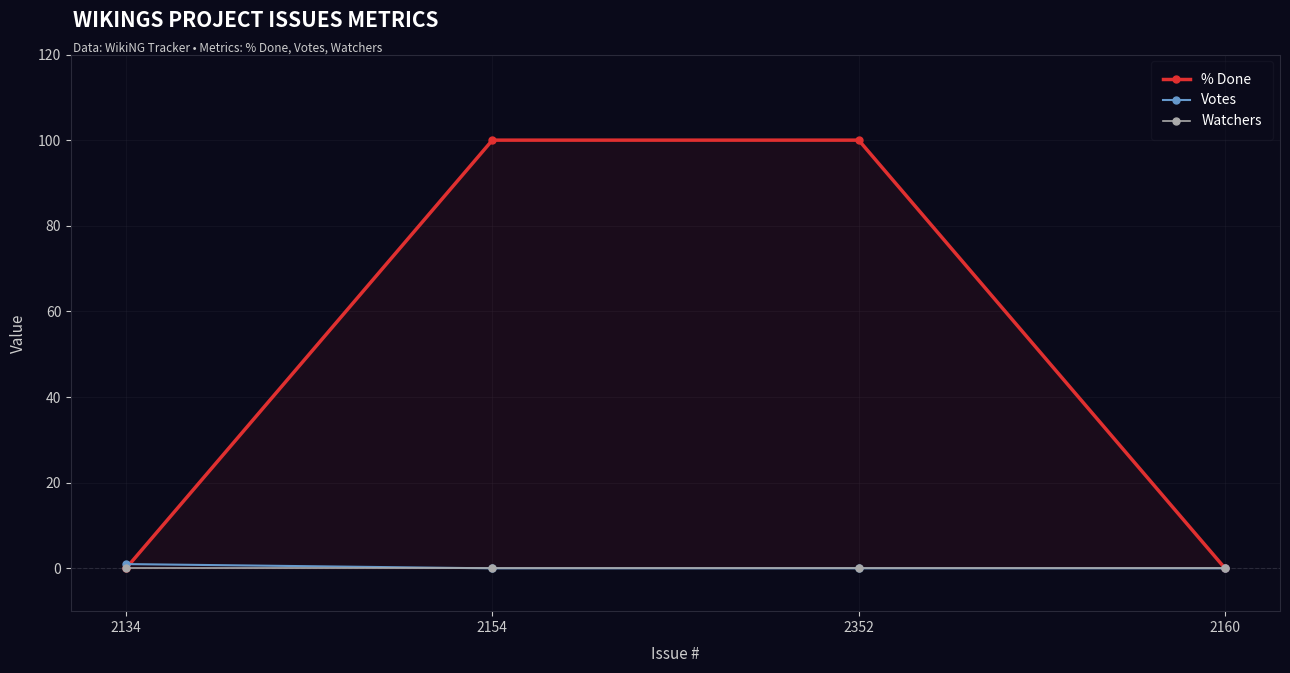

Which series has the largest range (max minus min)?

% Done